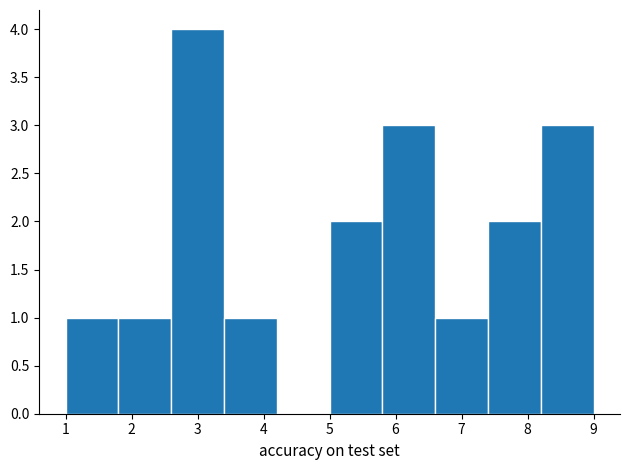

Which range on the x-axis has the tallest bar?

2.6 to 3.4